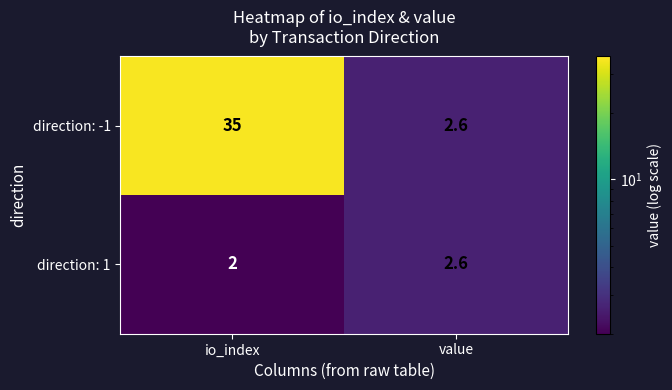

What is the smallest value displayed?

2.0